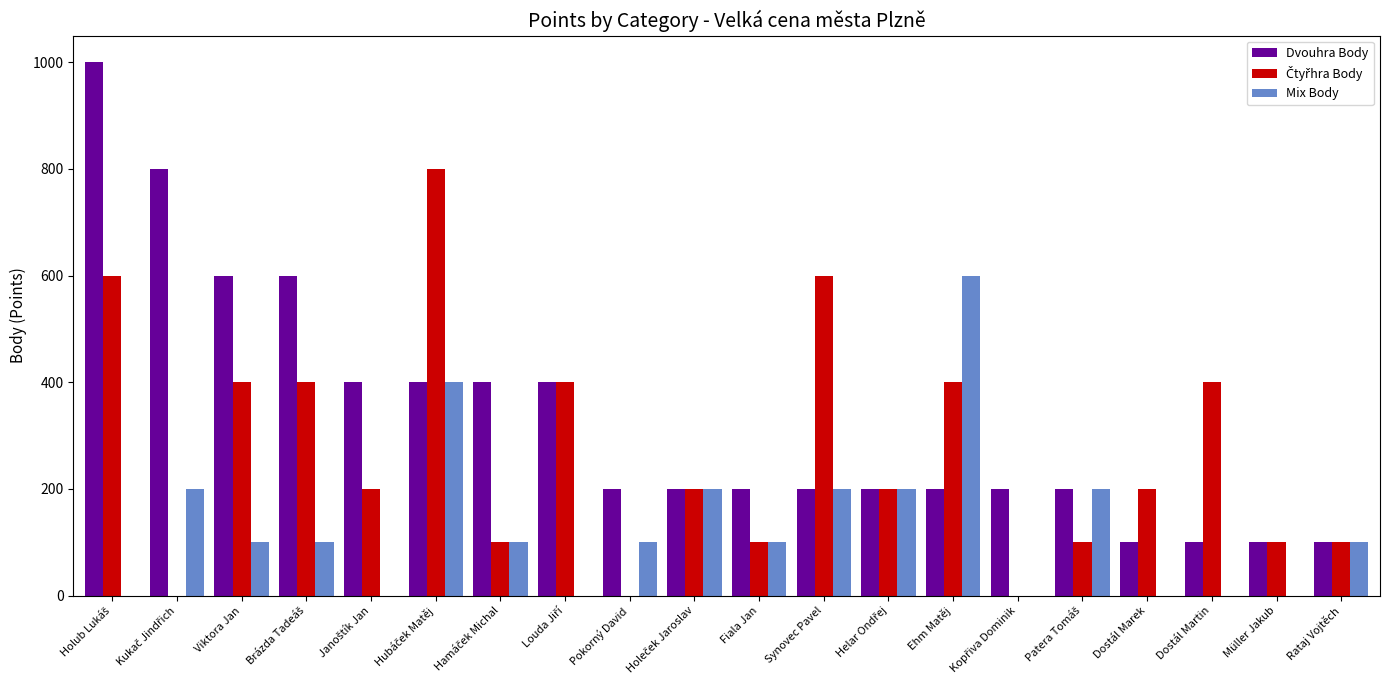

The value of Dvouhra Body at Rataj Vojtěch is 100. True or false?

True